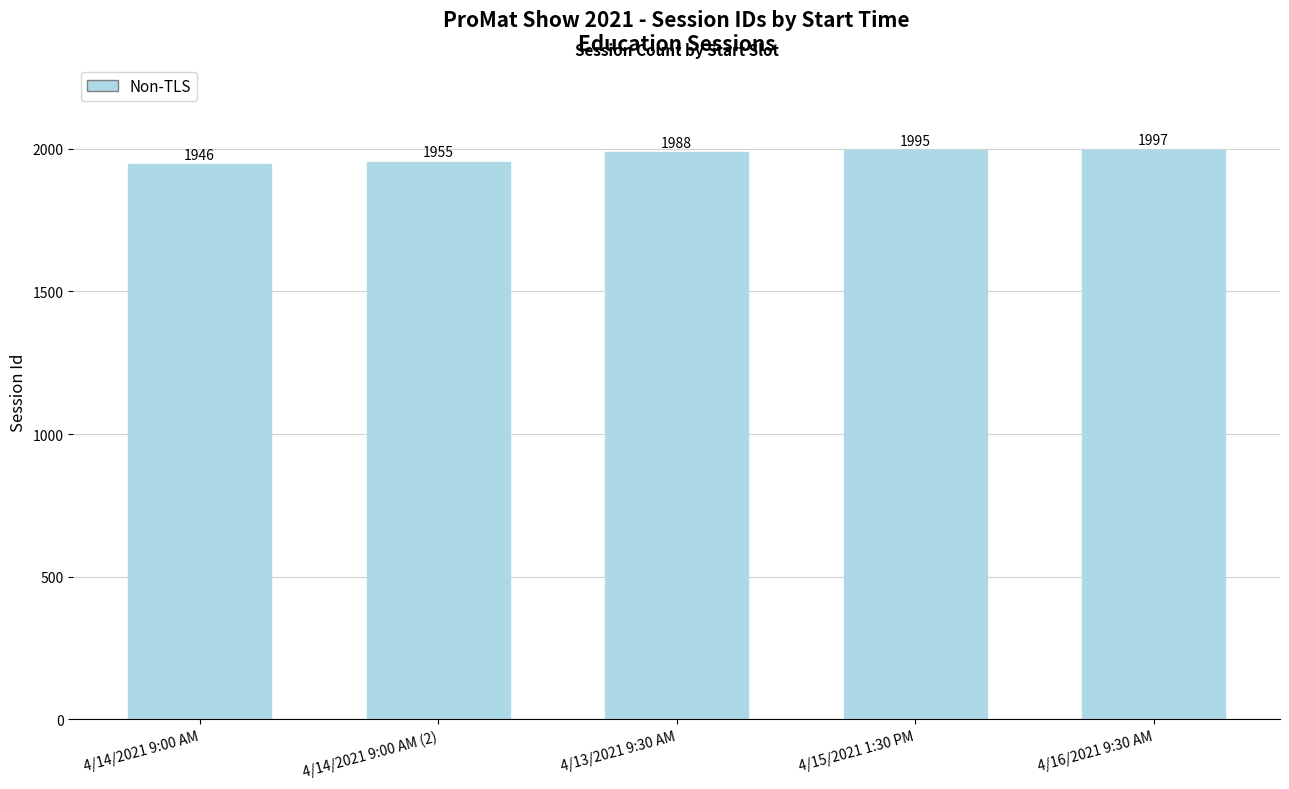

What is the ratio of the value at 4/16/2021 9:30 AM to the value at 4/13/2021 9:30 AM?

1.0